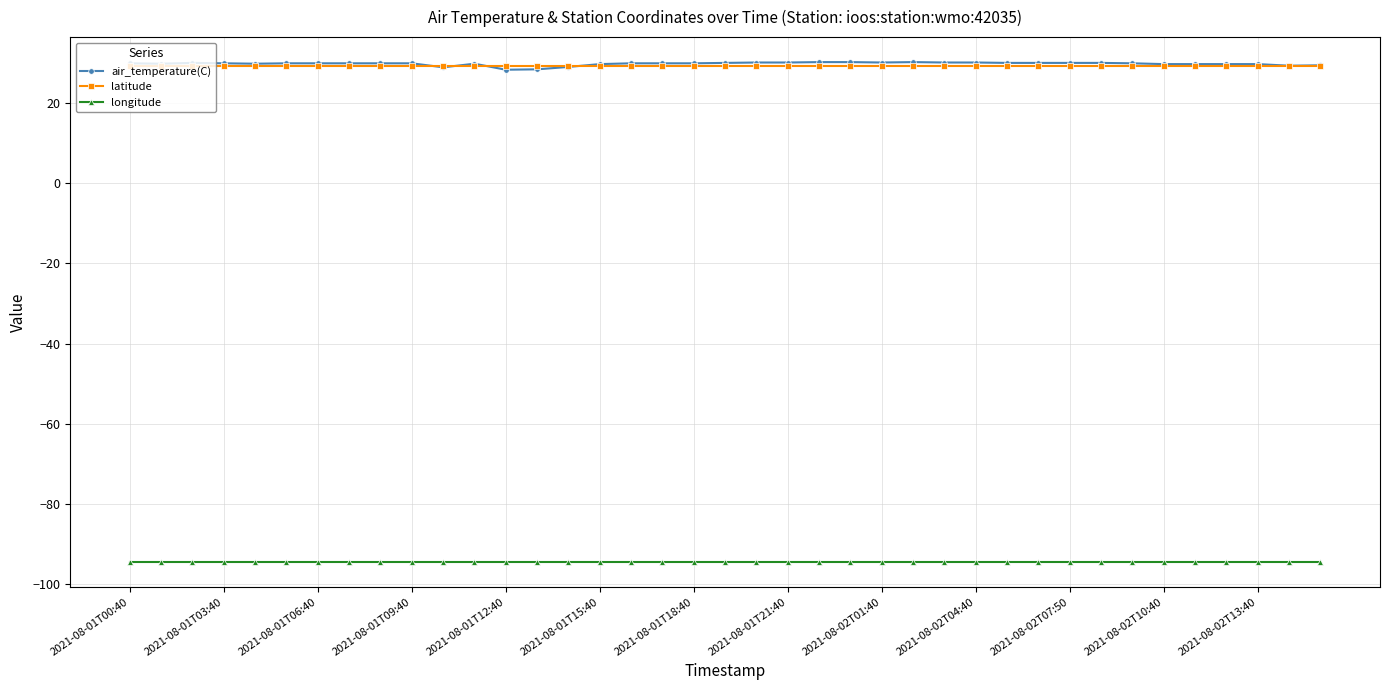

Which series has the widest spread of values?

air_temperature(C)